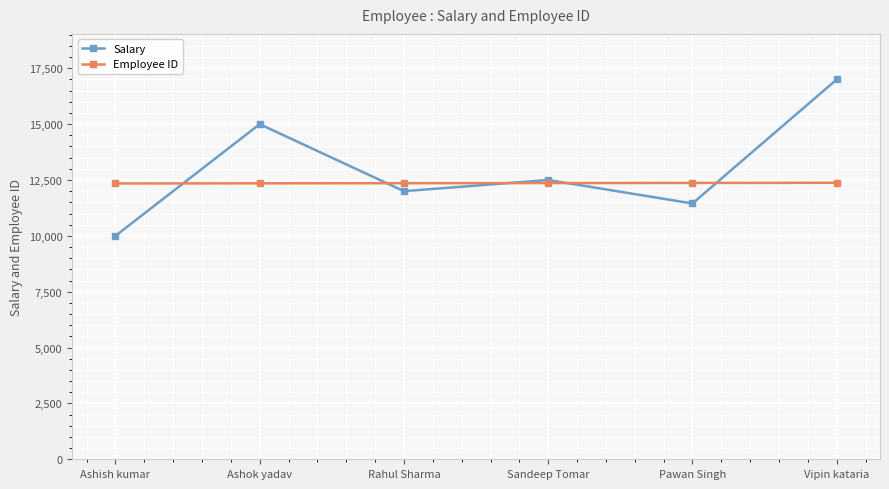

Which series changed the most between Ashish kumar and Rahul Sharma?

Salary